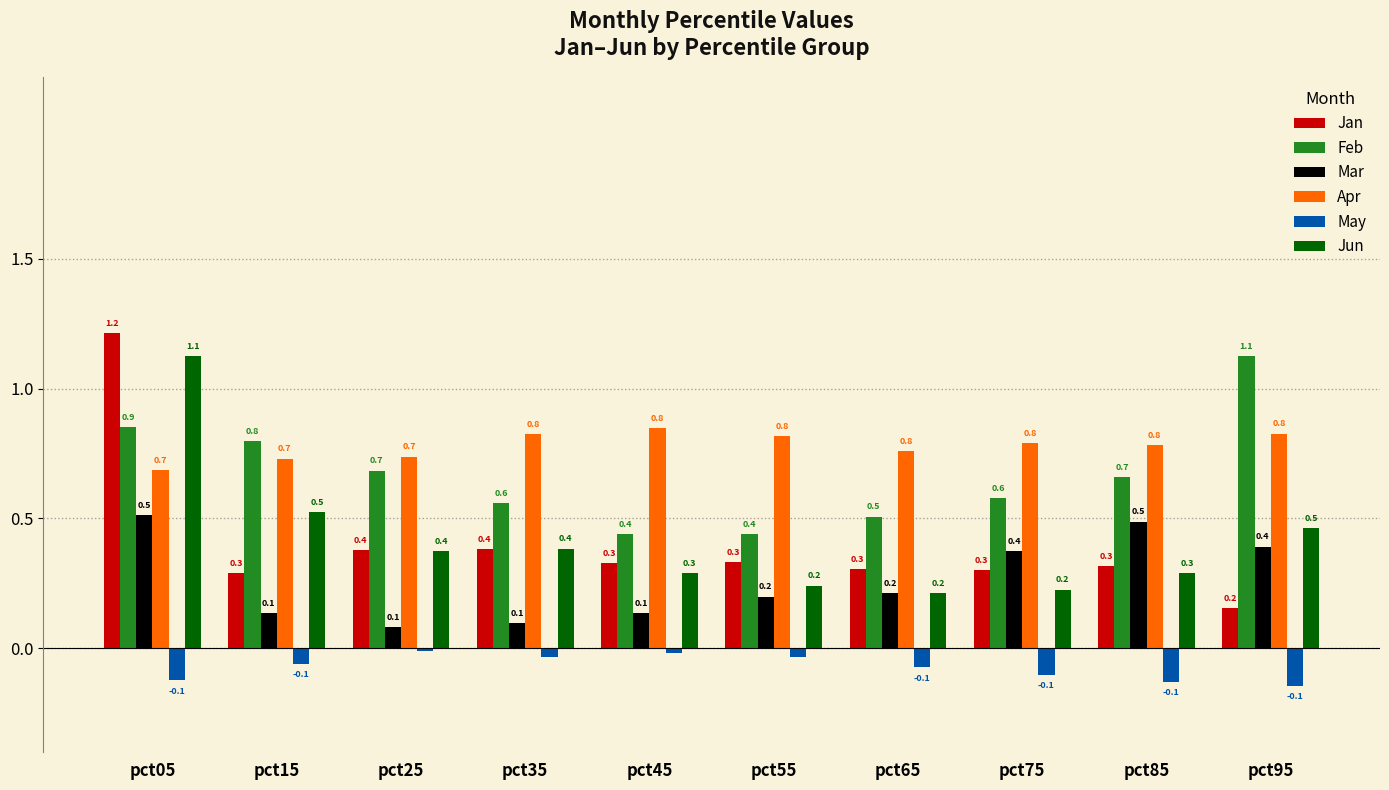

Are the bars grouped side by side (vs. stacked)?

Yes